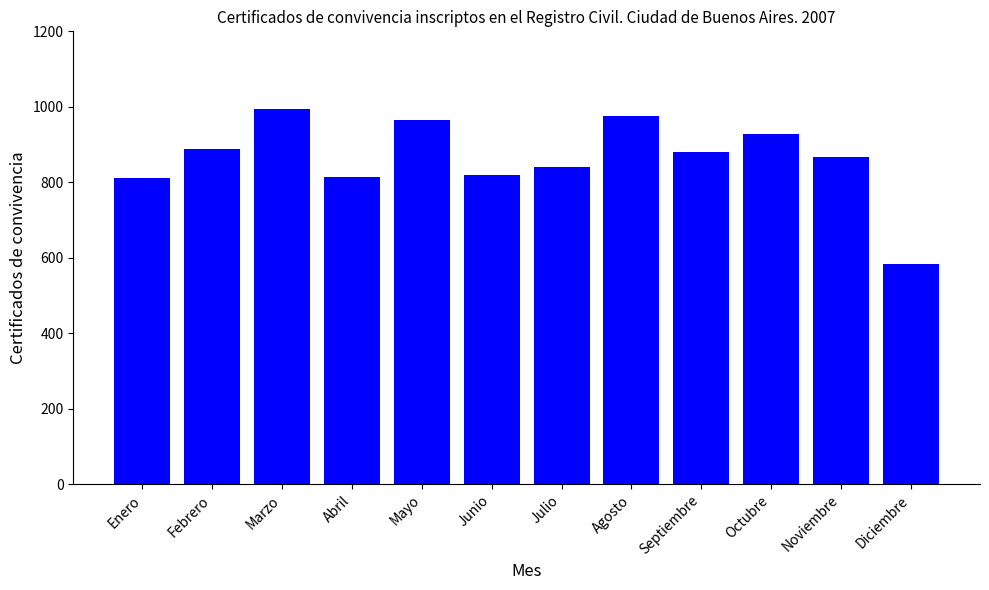

What is the value of the 6th bar from the left?

818